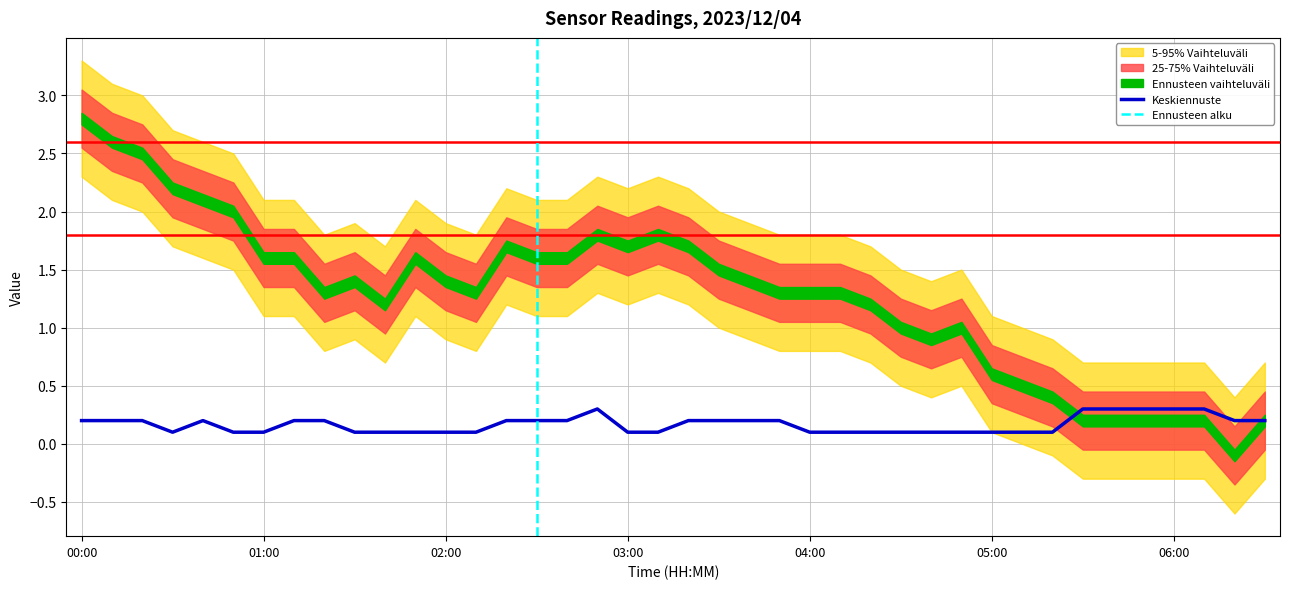

Is it true that the value at 02:40 is 0.2?

True